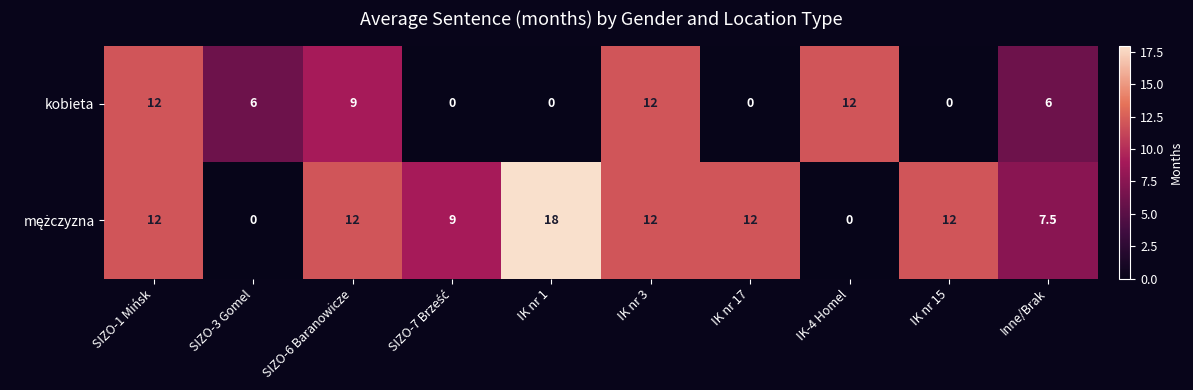

Which series changed the most between SIZO-1 Mińsk and IK nr 17?

kobieta